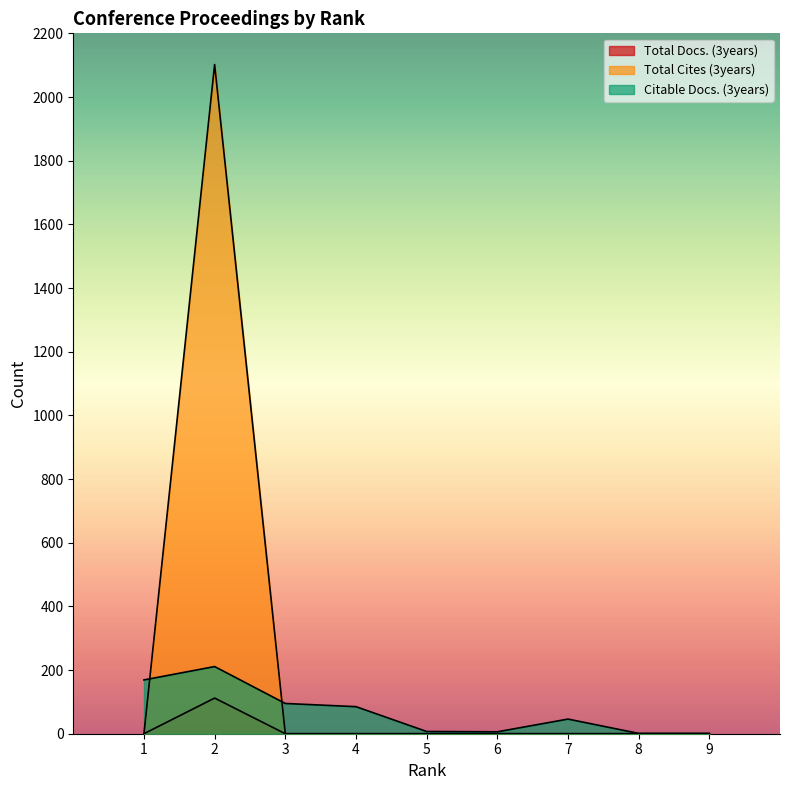

How many distinct data groups are displayed?

3